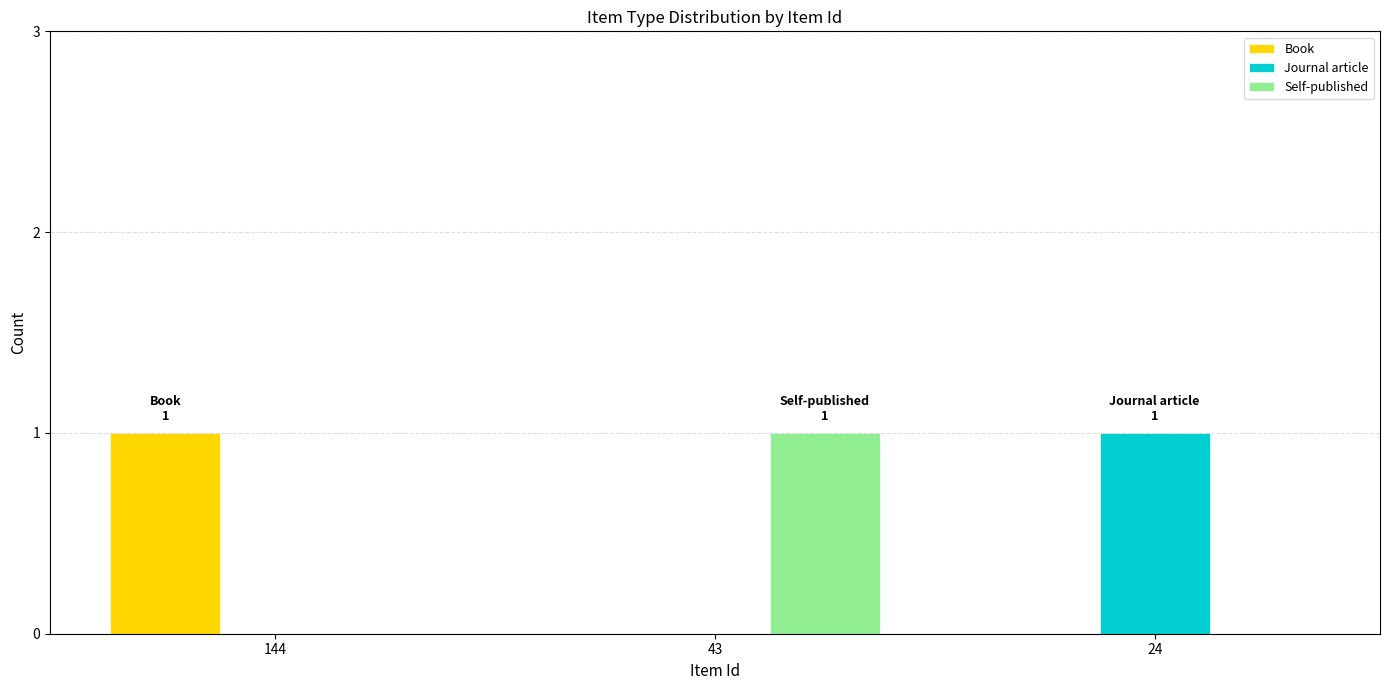

How many distinct data groups are displayed?

3